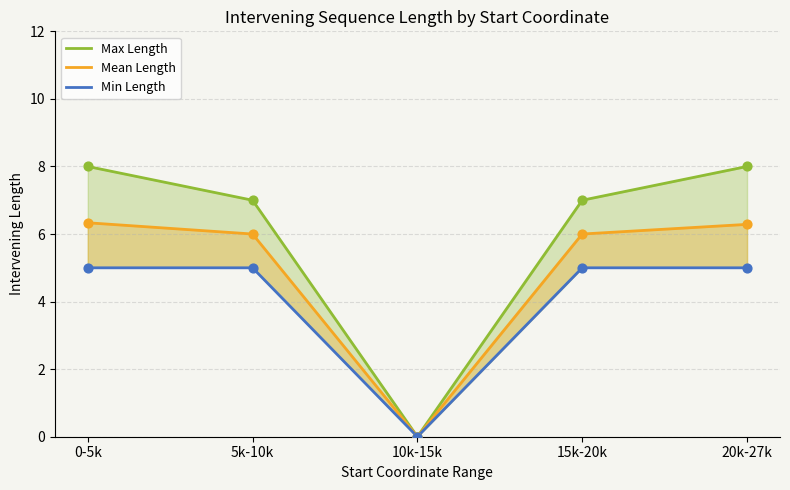

What is the total value across all series at 20k-27k?

19.3